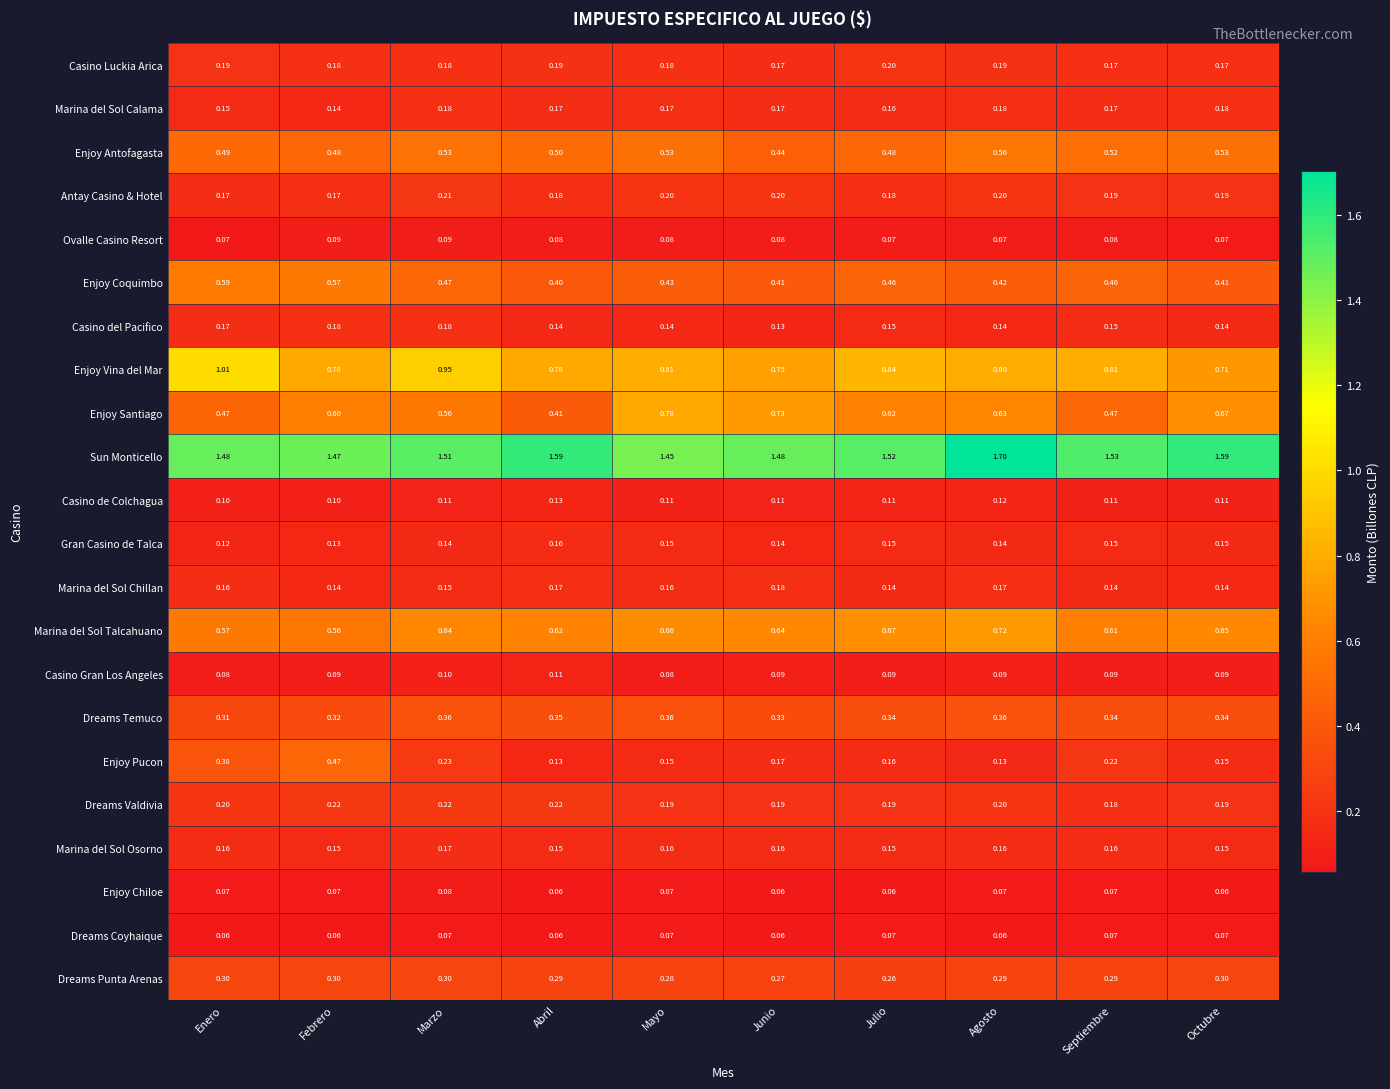

Which series has the largest total across all categories?

Sun Monticello